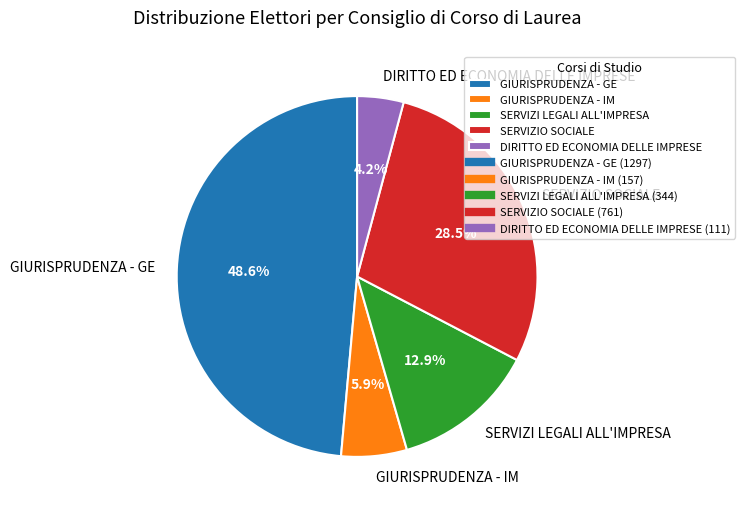

How much of the chart is everything except SERVIZI LEGALI ALL'IMPRESA?

87.1%